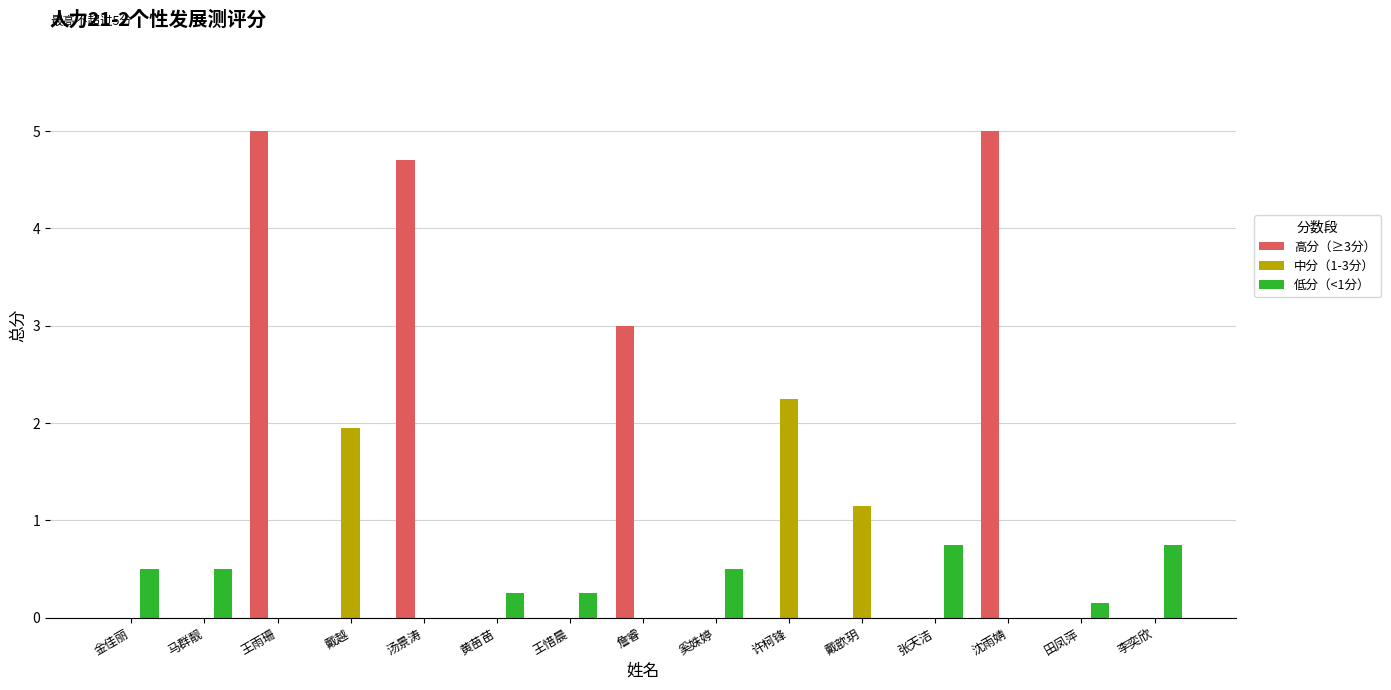

The value of 高分（≥3分） at 王惜晨 is 0.0. True or false?

True